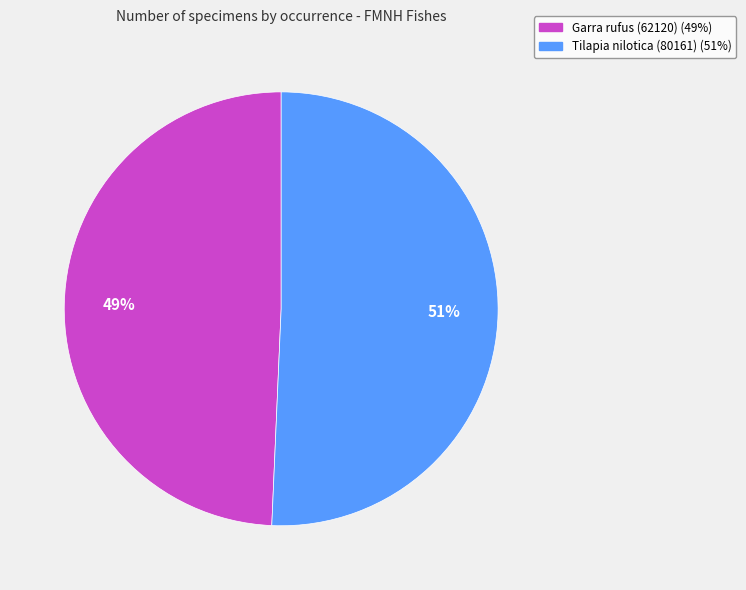

Is the sum of Garra rufus (62120) (49%) and Tilapia nilotica (80161) (51%) greater than half?

Yes